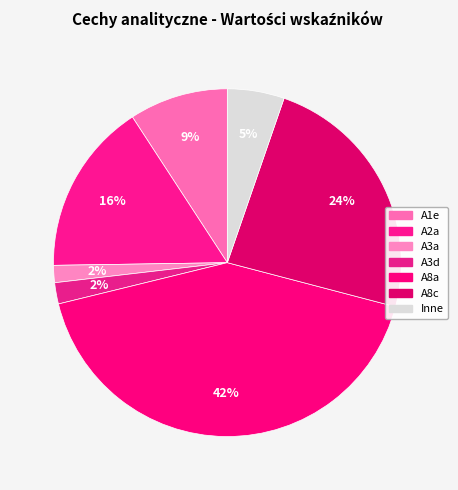

How many slices are in this pie chart?

7